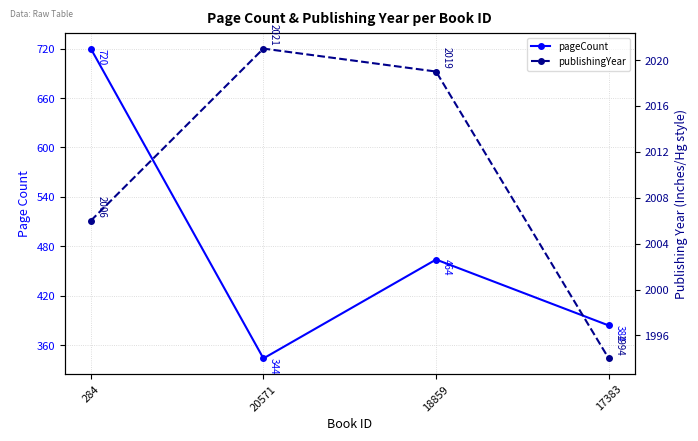

True or false: publishingYear has a value of 2019 at 18859.

True